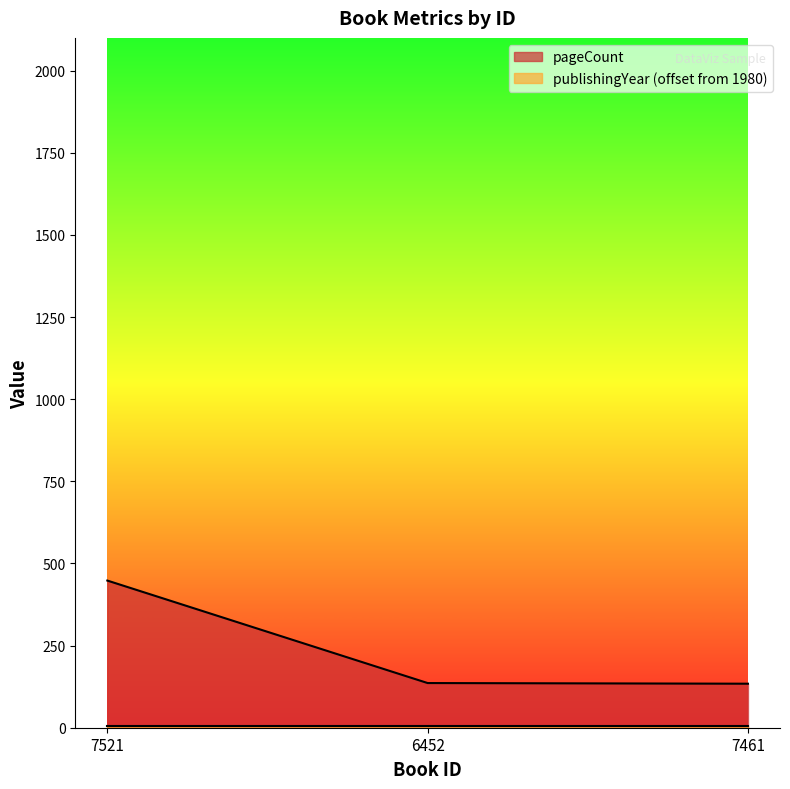

At which label does the data first exceed 136?

7521